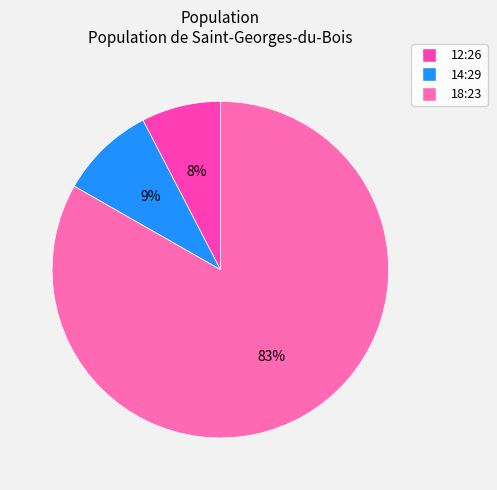

Does any single category account for the majority?

Yes